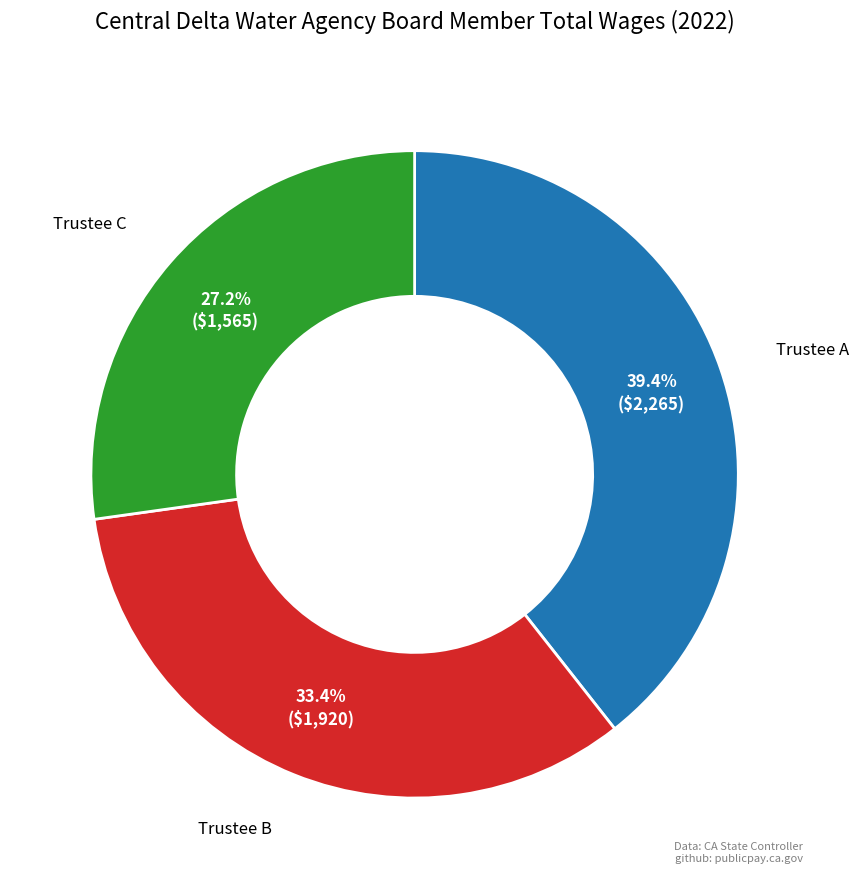

Is there a majority slice in this chart?

No